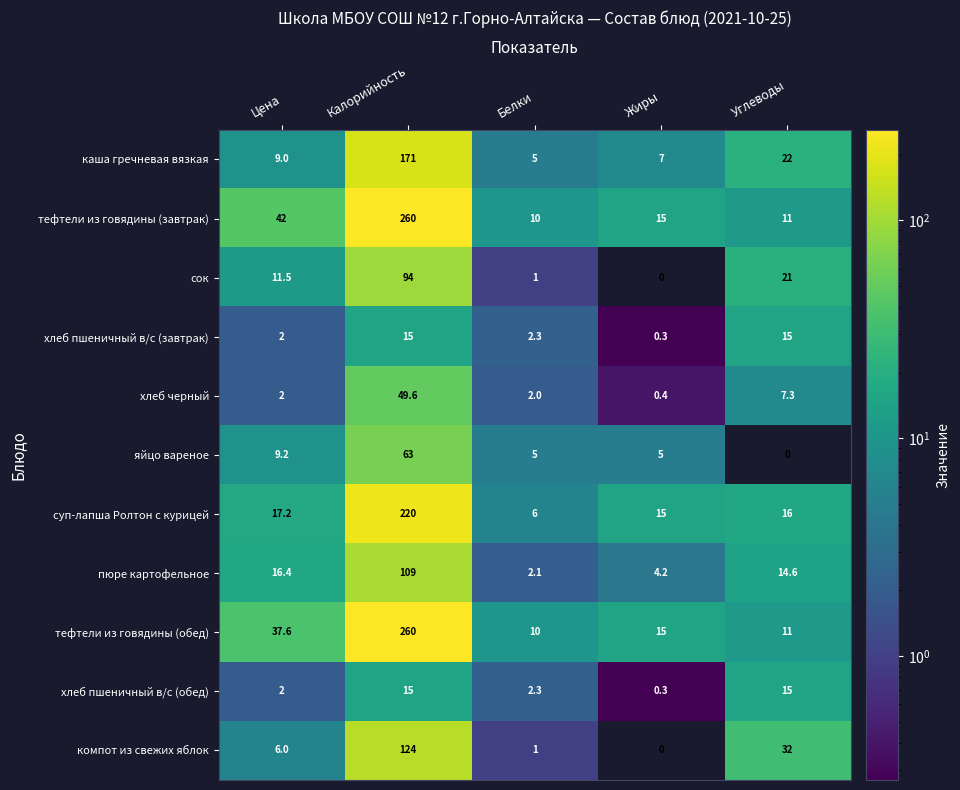

What is the total value across all series at Углеводы?

164.9